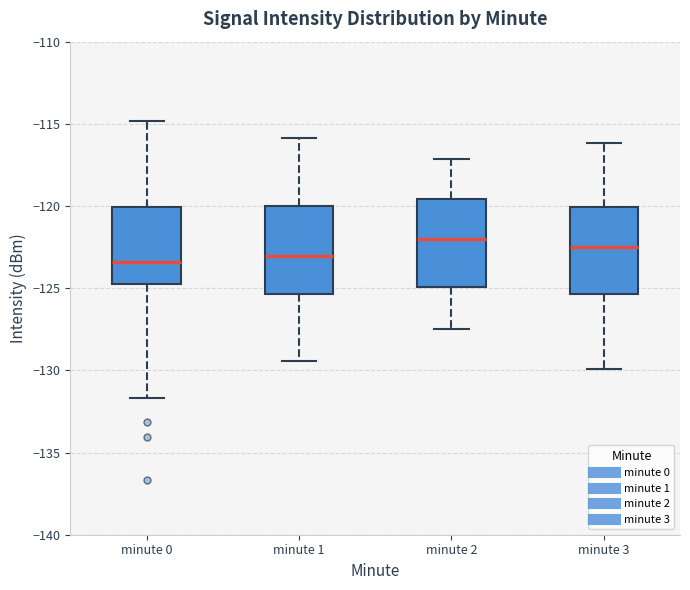

Where does the upper whisker of the box for minute 3 end on the y-axis? The values are not printed on the chart, so give them approximately, as read against the axis.

-116.0